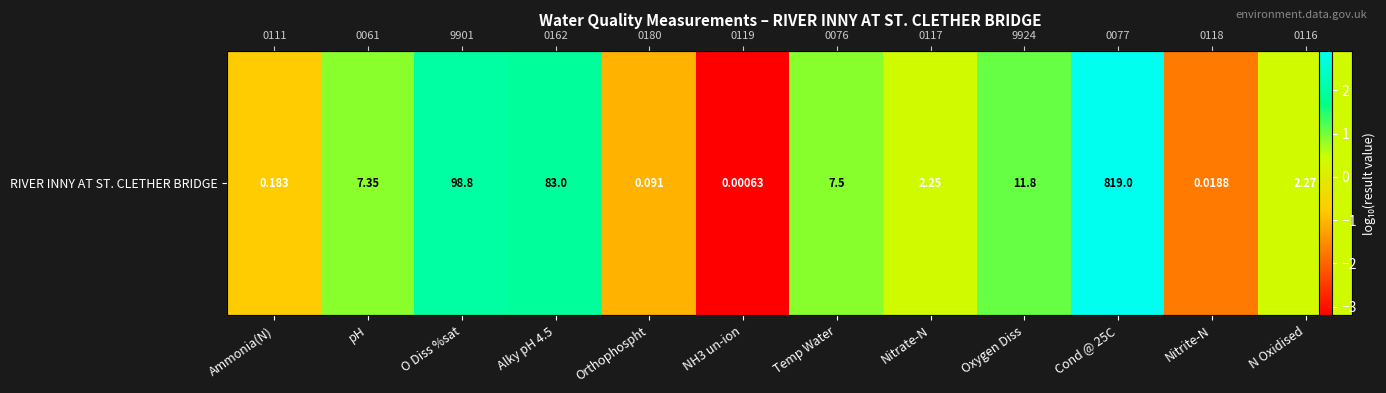

Rank the categories by value from lowest to highest.

NH3 un-ion, Nitrite-N, Orthophospht, Ammonia(N), Nitrate-N, N Oxidised, pH, Temp Water, Oxygen Diss, Alky pH 4.5, O Diss %sat, Cond @ 25C